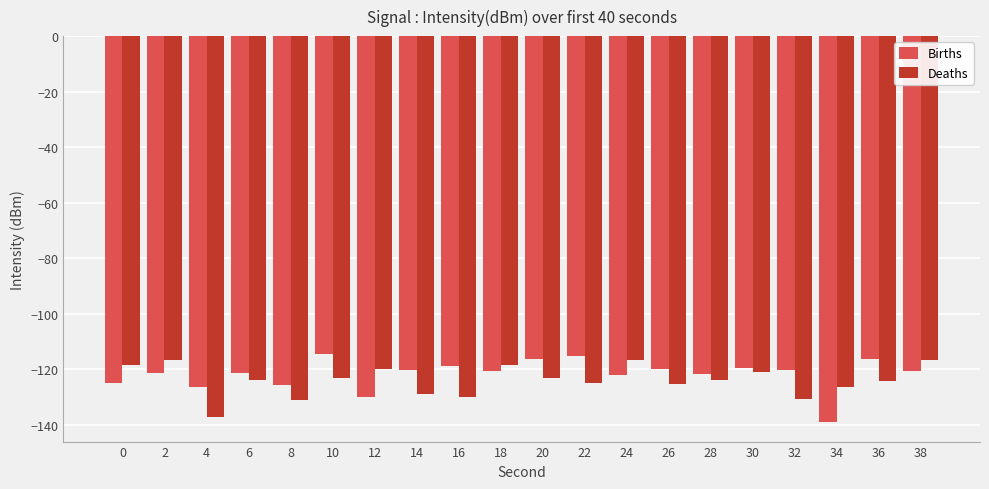

What is the maximum value for Births?

-114.5